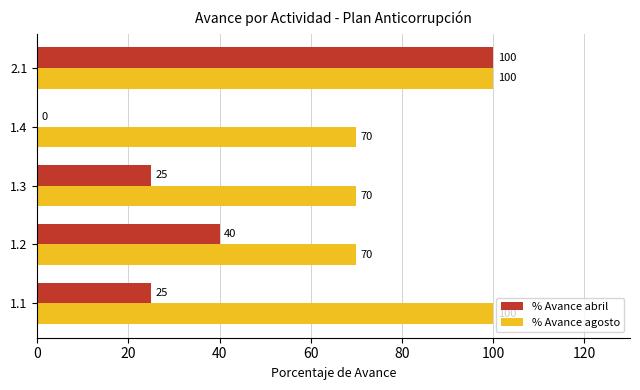

What is the maximum value for % Avance abril?

100